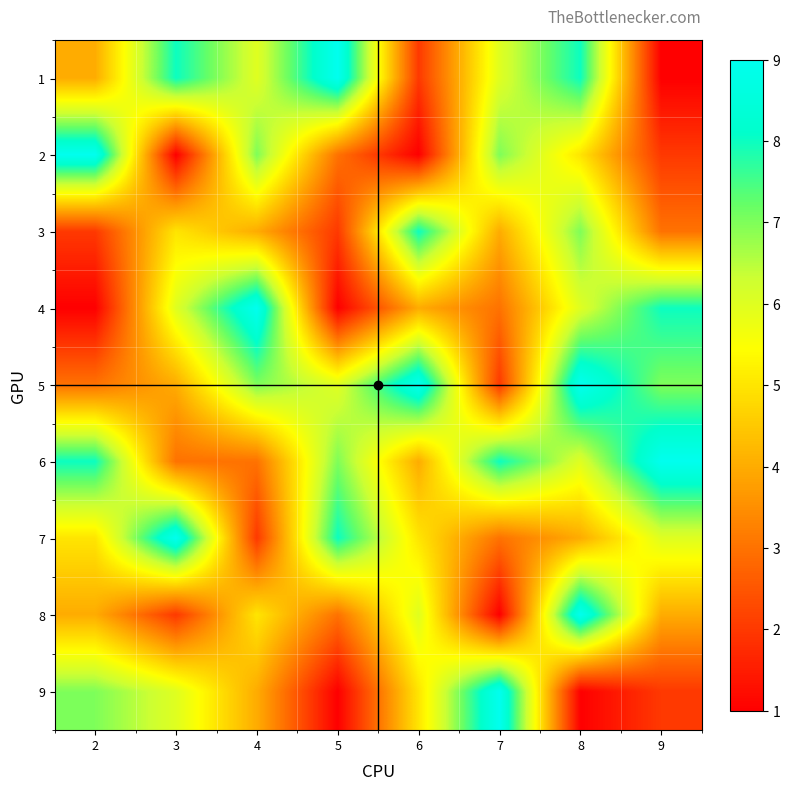

Reading left to right, what are all the values shown in this chart?

1: 2=4	3=8	4=6	5=9	6=2	7=6	8=8	9=1
2: 2=9	3=1	4=7	5=3	6=1	7=7	8=5	9=2
3: 2=2	3=5	4=4	5=2	6=8	7=4	8=7	9=3
4: 2=1	3=6	4=9	5=1	6=4	7=3	8=6	9=8
5: 2=3	3=4	4=7	5=6	6=9	7=2	8=9	9=7
6: 2=8	3=3	4=3	5=7	6=4	7=8	8=6	9=9
7: 2=5	3=9	4=2	5=8	6=5	7=3	8=4	9=6
8: 2=4	3=2	4=5	5=3	6=6	7=1	8=9	9=4
9: 2=7	3=6	4=4	5=1	6=5	7=9	8=1	9=2